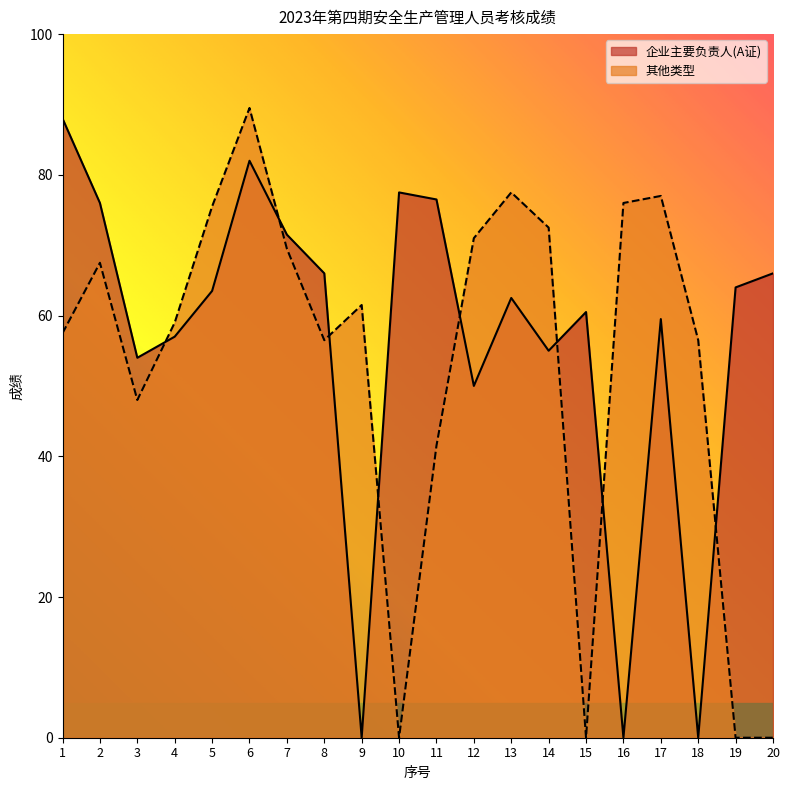

Where does the 企业主要负责人(A证) series first go above 63?

1